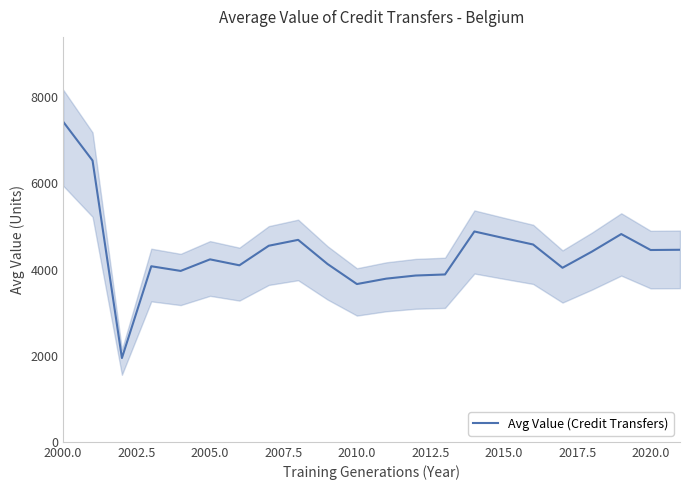

Reading left to right, list all the values displayed in this chart.

7433.6	6532.4	1945.9	4077.3	3968.7	4237.3	4099.3	4553.5	4690.3	4129.6	3664.0	3789.5	3861.9	3886.7	4884.9	4731.6	4582.0	4041.9	4417.0	4824.9	4454.5	4460.0